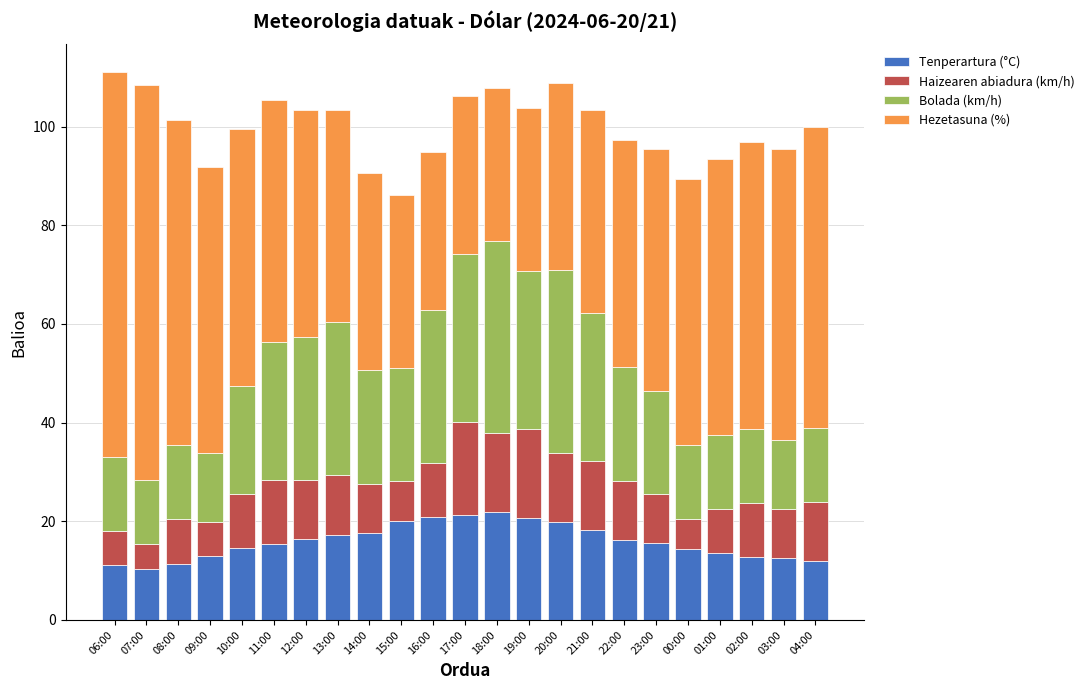

The value of Tenperartura (°C) at 17:00 is 21.2. True or false?

True